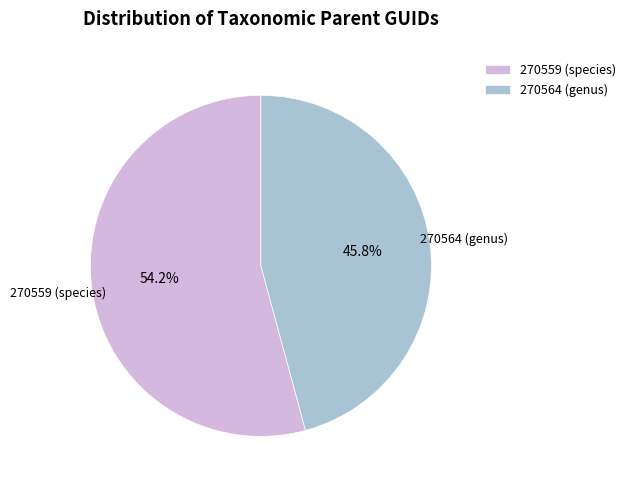

Between 270564 (genus) and 270559 (species), which is larger?

270559 (species)